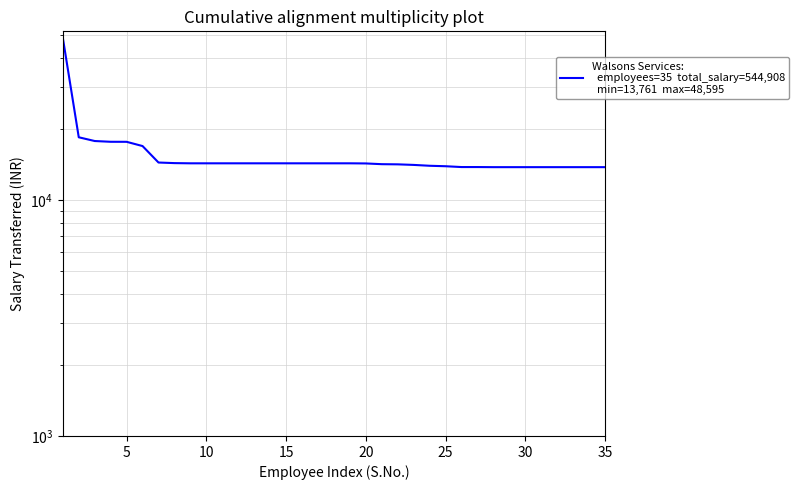

Is it true that the value at 8 is 19623?

False